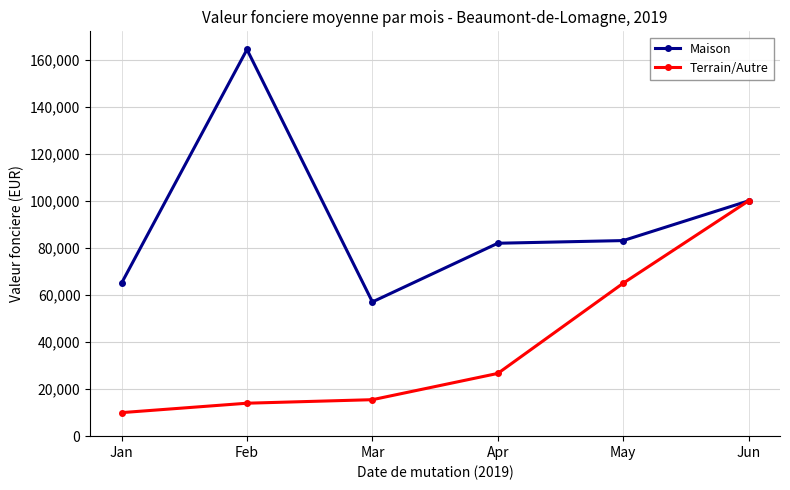

What is the difference between the second highest and minimum values in the Maison series?

42962.5